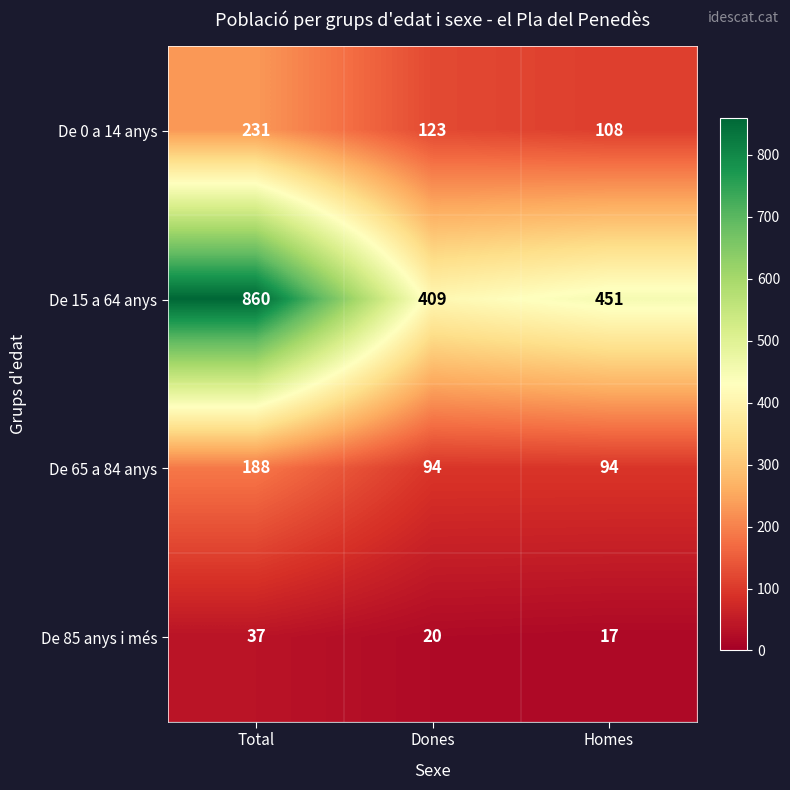

The De 65 a 84 anys series shows 94 at Homes. True or false?

True